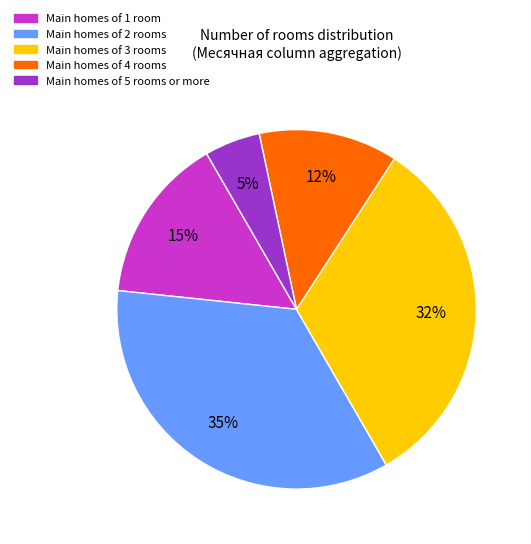

Is there any slice that represents more than half of the pie?

No